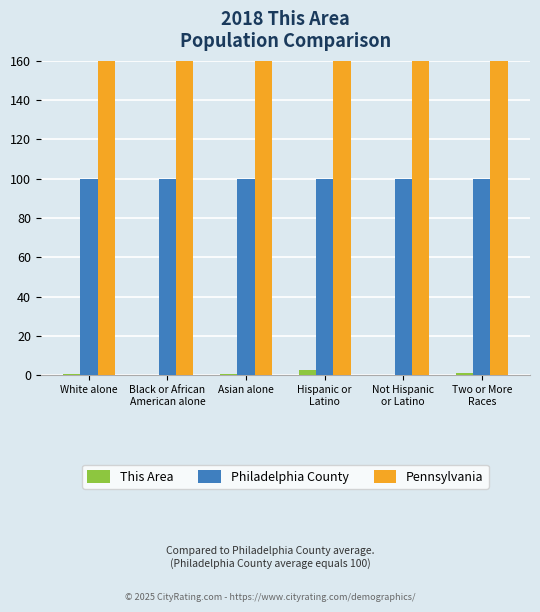

Rank the categories by Pennsylvania value from highest to lowest.

White alone, Not Hispanic
or Latino, Two or More
Races, Hispanic or
Latino, Asian alone, Black or African
American alone